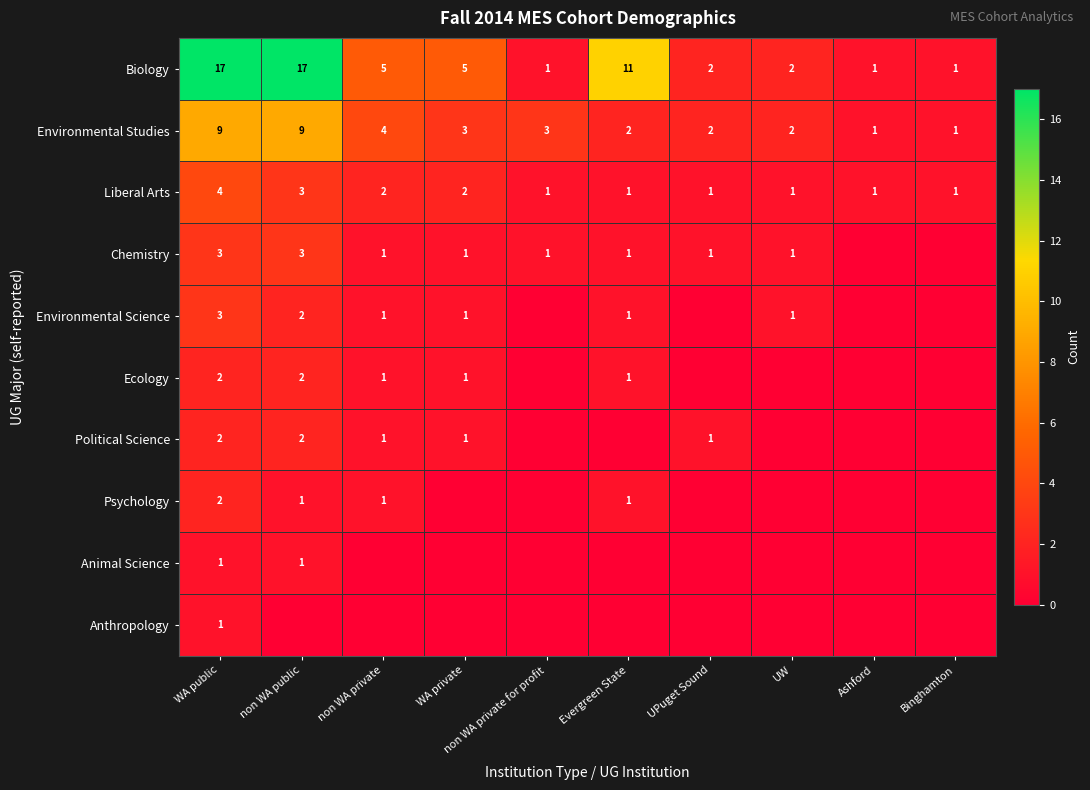

Which label corresponds to the smallest value in the chart?

Ashford